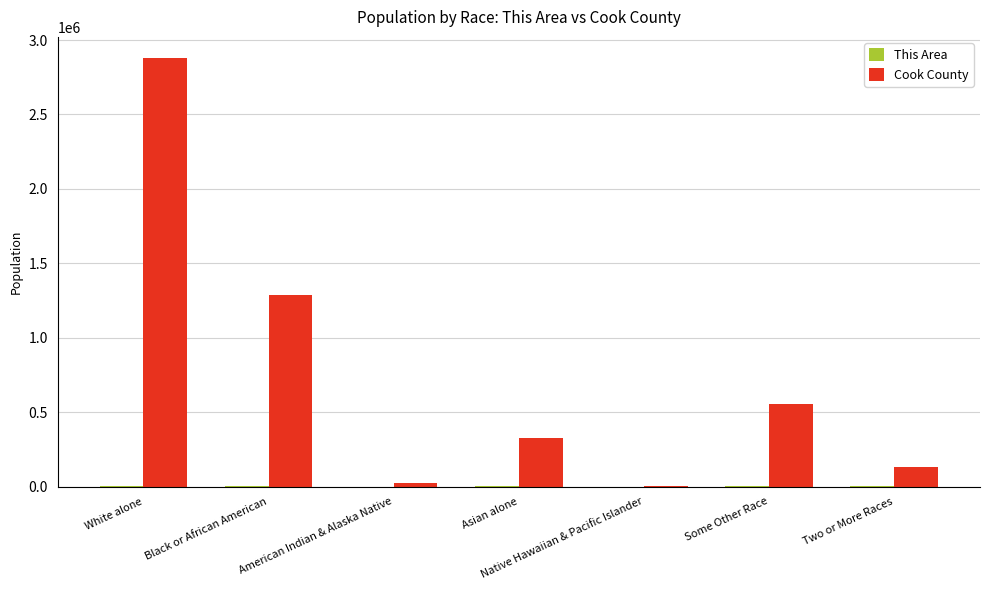

How many groups of bars are there?

7